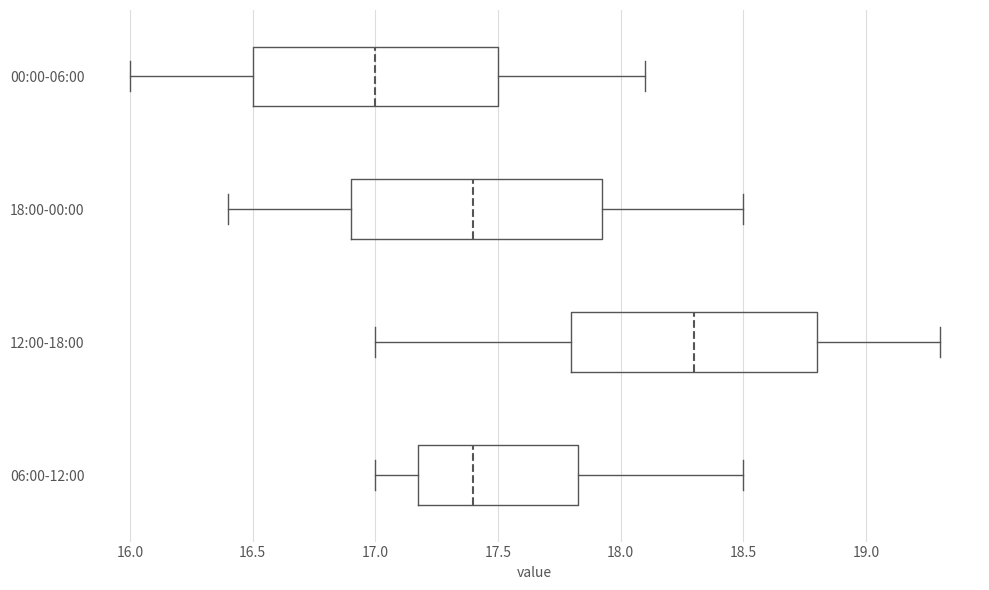

Reading bottom to top, transcribe this box plot: for each box, give where its median line is, the range the box spans, and where its two whiskers end, as read against the x-axis. The values are not printed on the chart, so give them approximately, as read against the axis.

06:00-12:00: median 17.40, box 17.20 to 17.85, whiskers 17.00 to 18.50
12:00-18:00: median 18.30, box 17.80 to 18.80, whiskers 17.00 to 19.30
18:00-00:00: median 17.40, box 16.90 to 17.95, whiskers 16.40 to 18.50
00:00-06:00: median 17.00, box 16.50 to 17.50, whiskers 16.00 to 18.10